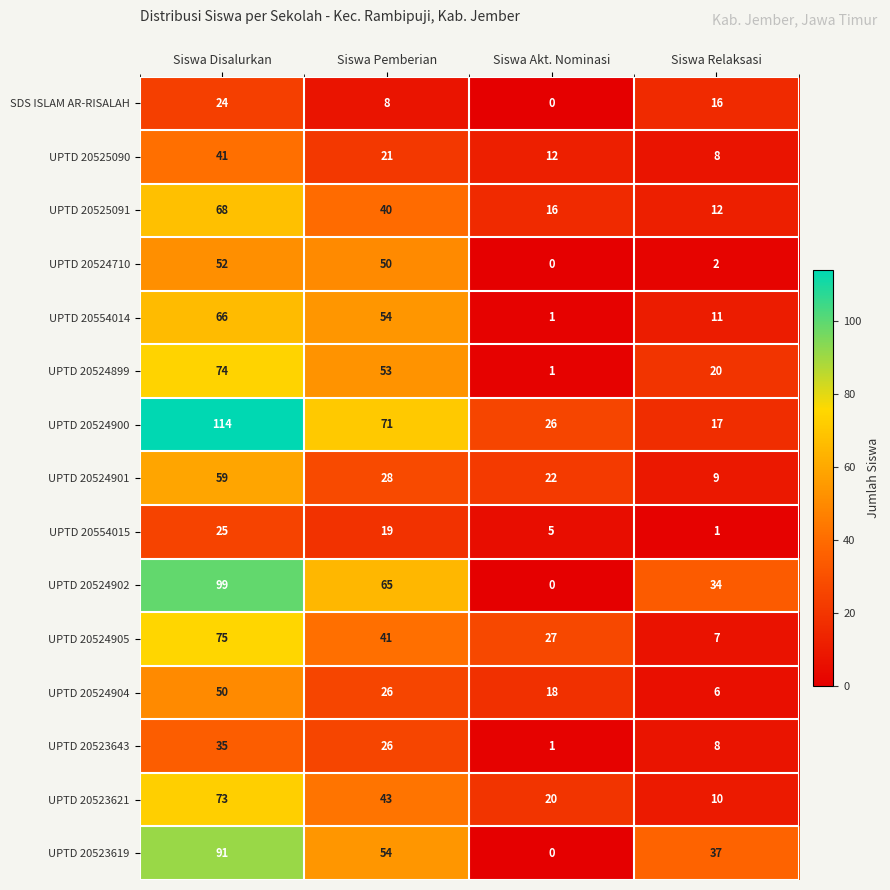

The UPTD 20554014 series shows 0 at Siswa Akt. Nominasi. True or false?

False